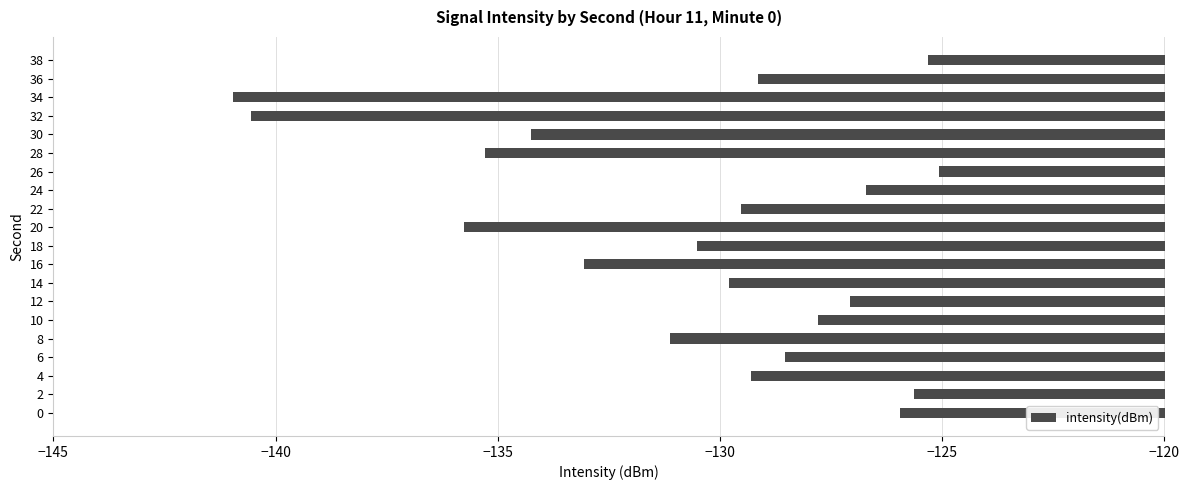

What is the average value?

-130.6